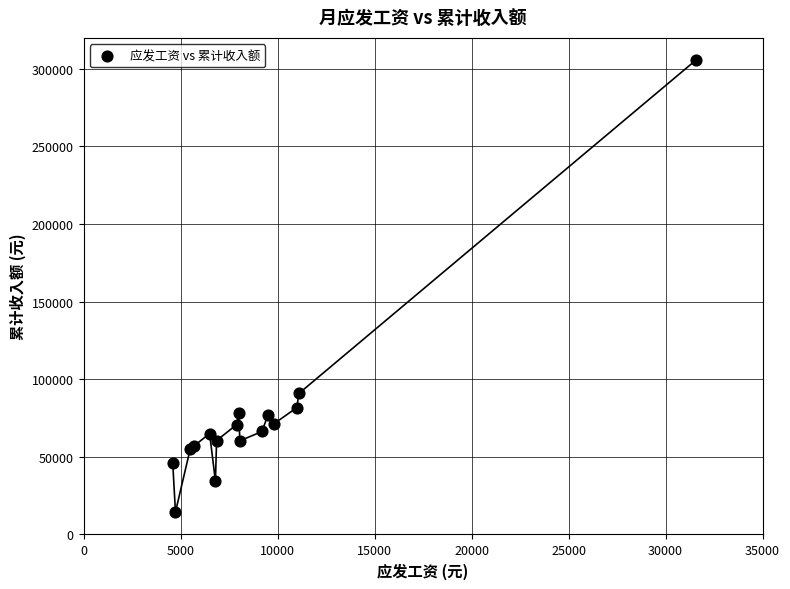

What Y value in the scatter plot is closest to 159991?

90800.0